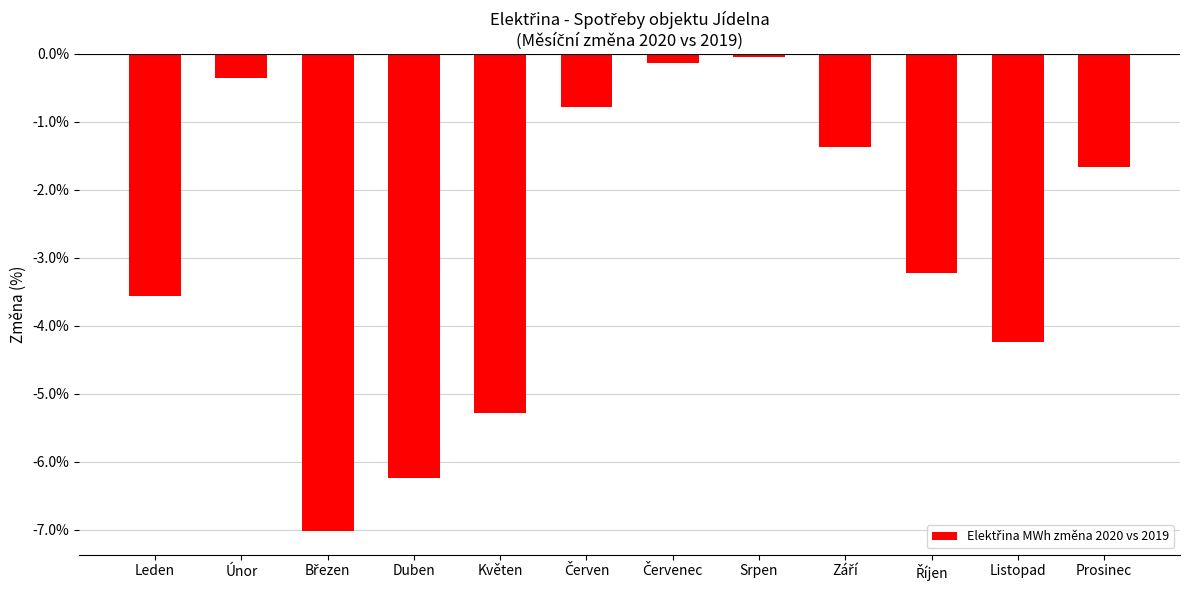

How many data points are less than -1?

8